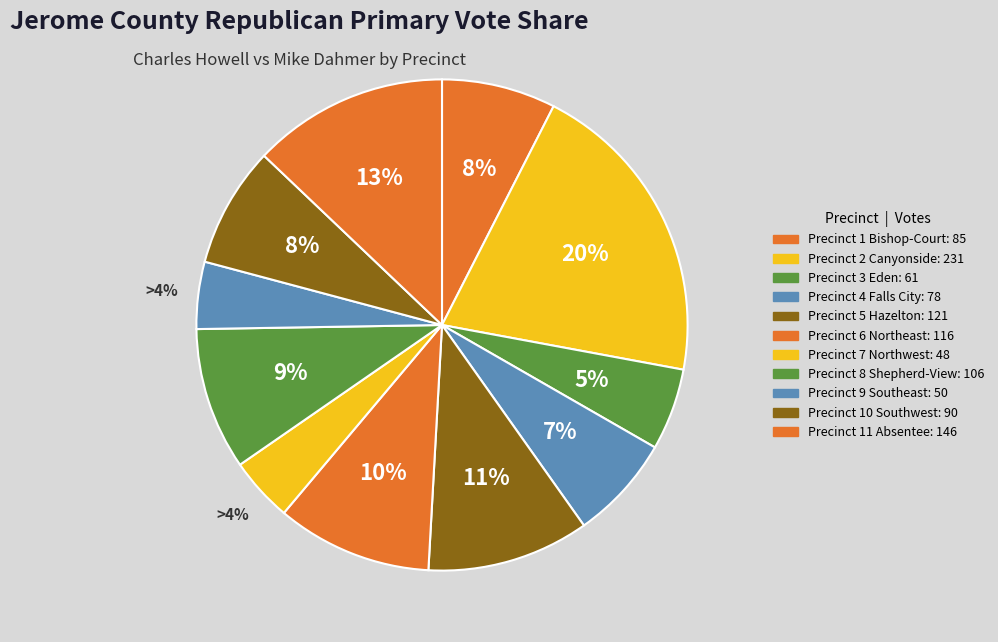

How many segments does this pie chart have?

11